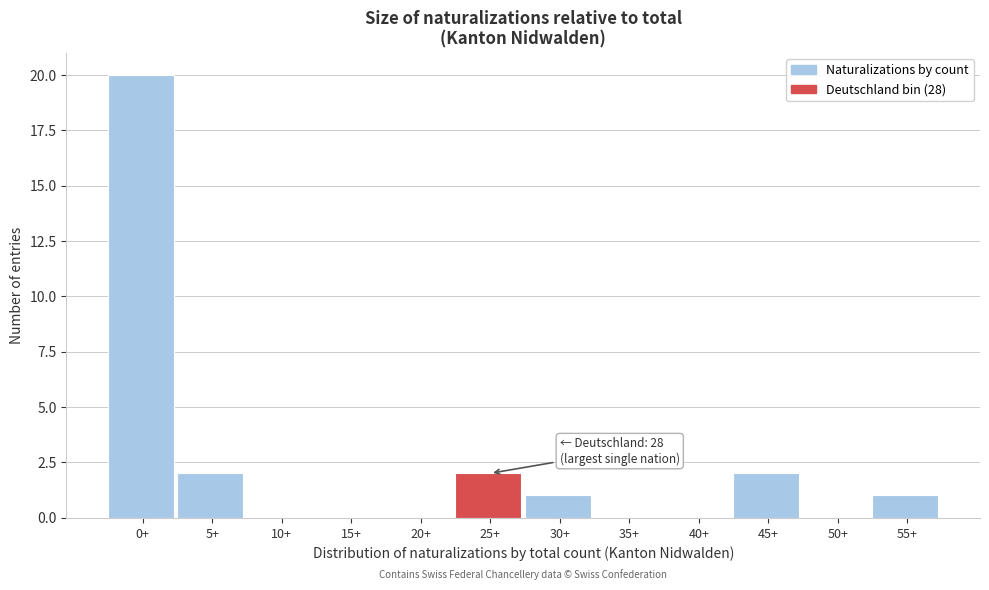

Reading left to right, list all the values displayed in this chart.

0+=20	5+=2	10+=0	15+=0	20+=0	25+=2	30+=1	35+=0	40+=0	45+=2	50+=0	55+=1